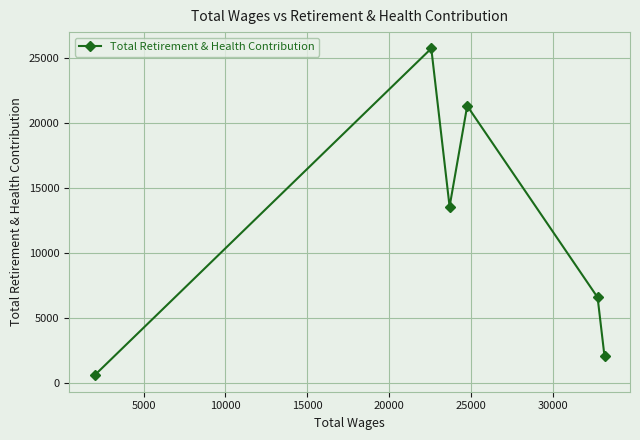

What is the difference between the second highest and second lowest values?

19227